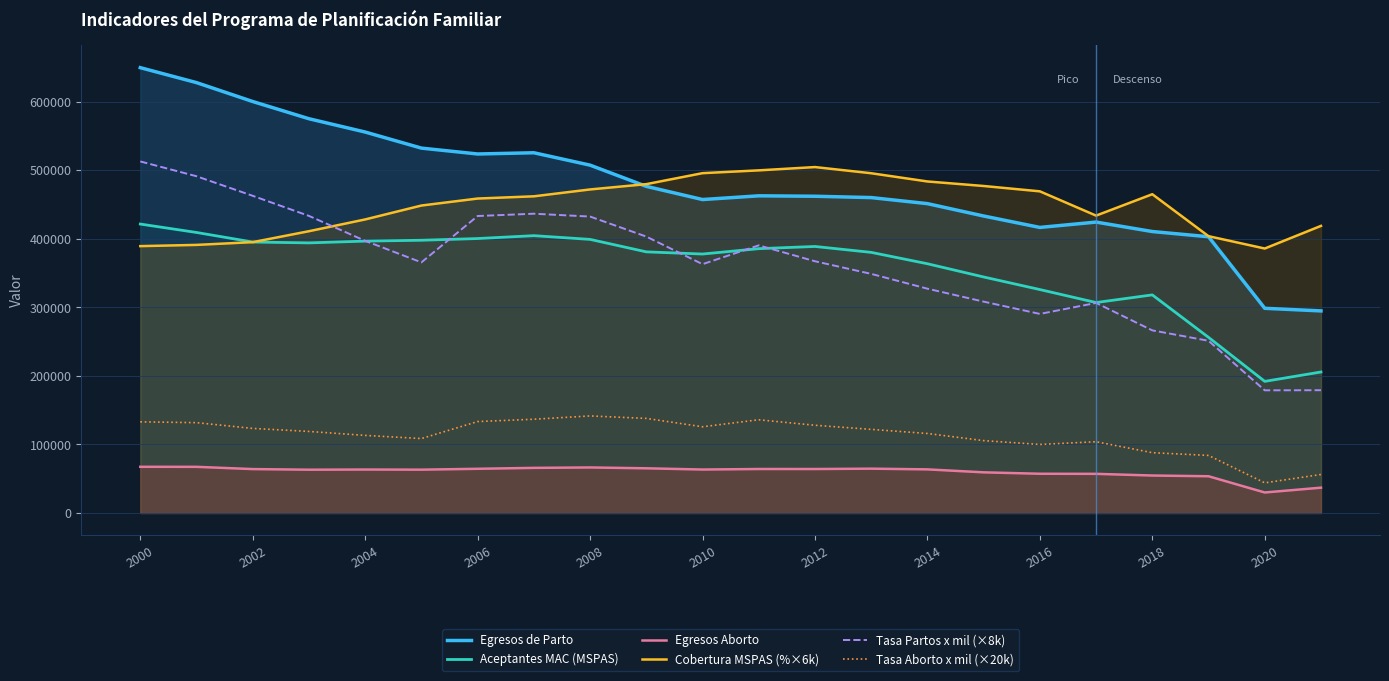

Which series has the largest range (max minus min)?

Egresos de Parto